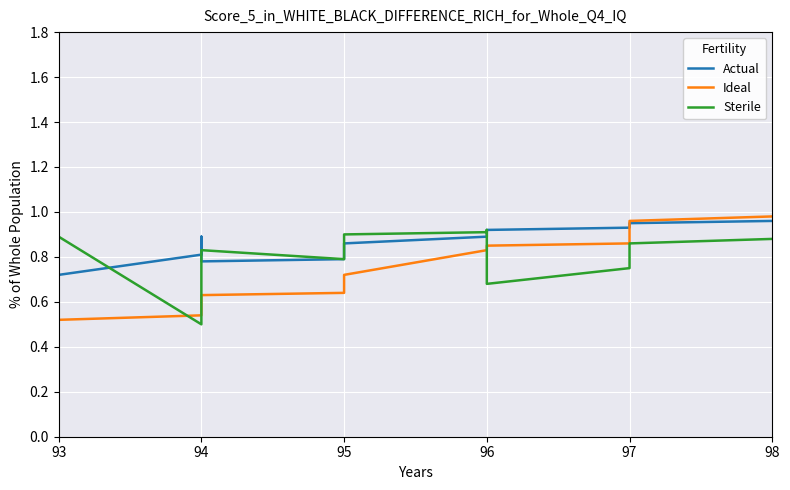

The value of Actual at 96 is 1.3. True or false?

False